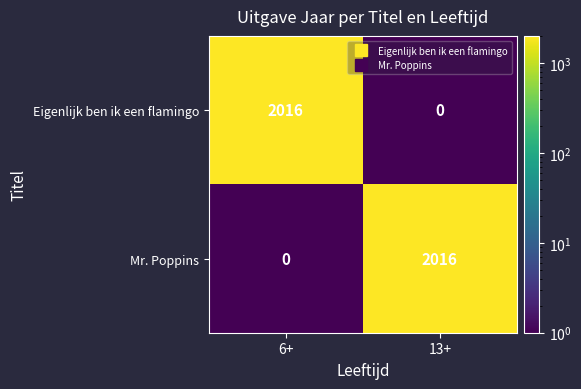

Read the Eigenlijk ben ik een flamingo value at 6+.

2016